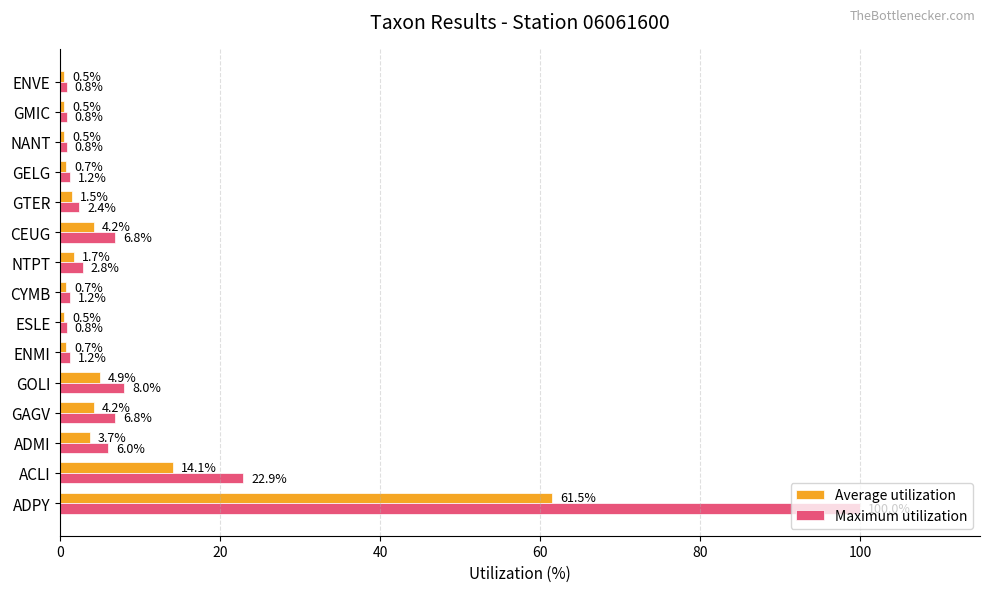

What is the difference between the highest and lowest values at GMIC?

0.3